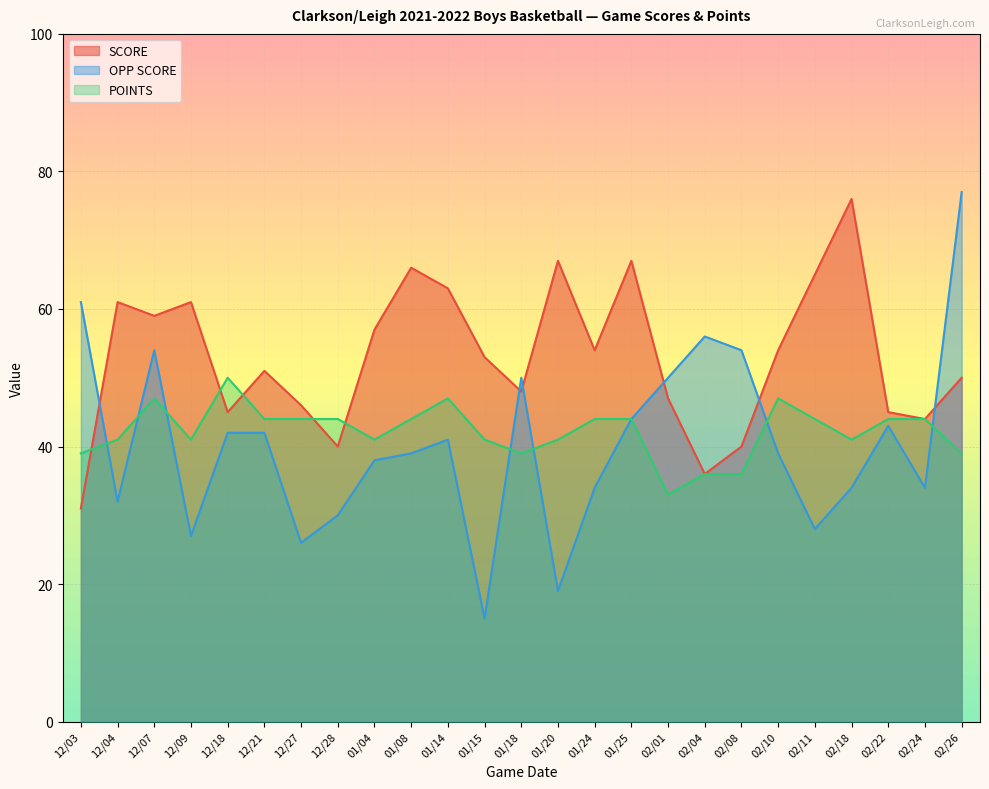

Reading right to left, transcribe all the data shown in this chart.

SCORE: 02/26=50	02/24=44	02/22=45	02/18=76	02/11=65	02/10=54	02/08=40	02/04=36	02/01=47	01/25=67	01/24=54	01/20=67	01/18=48	01/15=53	01/14=63	01/08=66	01/04=57	12/28=40	12/27=46	12/21=51	12/18=45	12/09=61	12/07=59	12/04=61	12/03=31
OPP SCORE: 02/26=77	02/24=34	02/22=43	02/18=34	02/11=28	02/10=39	02/08=54	02/04=56	02/01=50	01/25=44	01/24=34	01/20=19	01/18=50	01/15=15	01/14=41	01/08=39	01/04=38	12/28=30	12/27=26	12/21=42	12/18=42	12/09=27	12/07=54	12/04=32	12/03=61
POINTS: 02/26=39	02/24=44	02/22=44	02/18=41	02/11=44	02/10=47	02/08=36	02/04=36	02/01=33	01/25=44	01/24=44	01/20=41	01/18=39	01/15=41	01/14=47	01/08=44	01/04=41	12/28=44	12/27=44	12/21=44	12/18=50	12/09=41	12/07=47	12/04=41	12/03=39